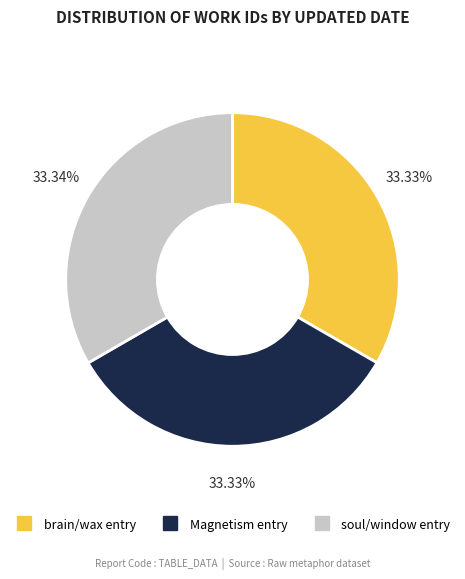

Does any single category account for the majority?

No